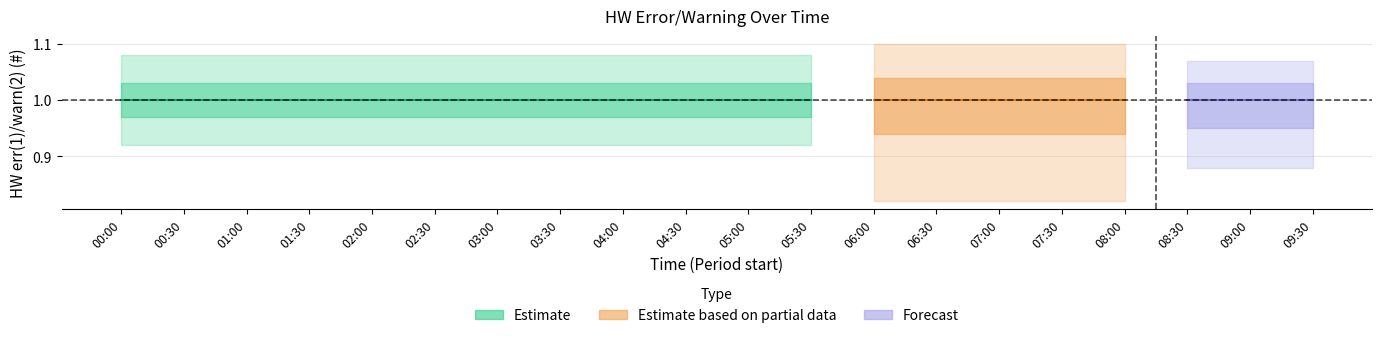

Is the value of avg(HW err(1)/warn(2) (#)) at 04:30 greater than the value of std(HW err(1)/warn(2) (#)) at 08:30?

Yes